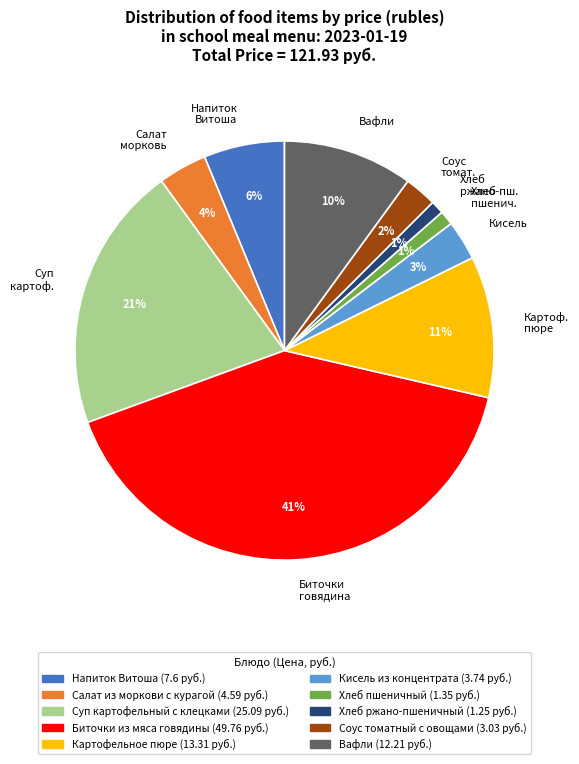

To the nearest percent, what percentage of the pie is Напиток Витоша?

6%